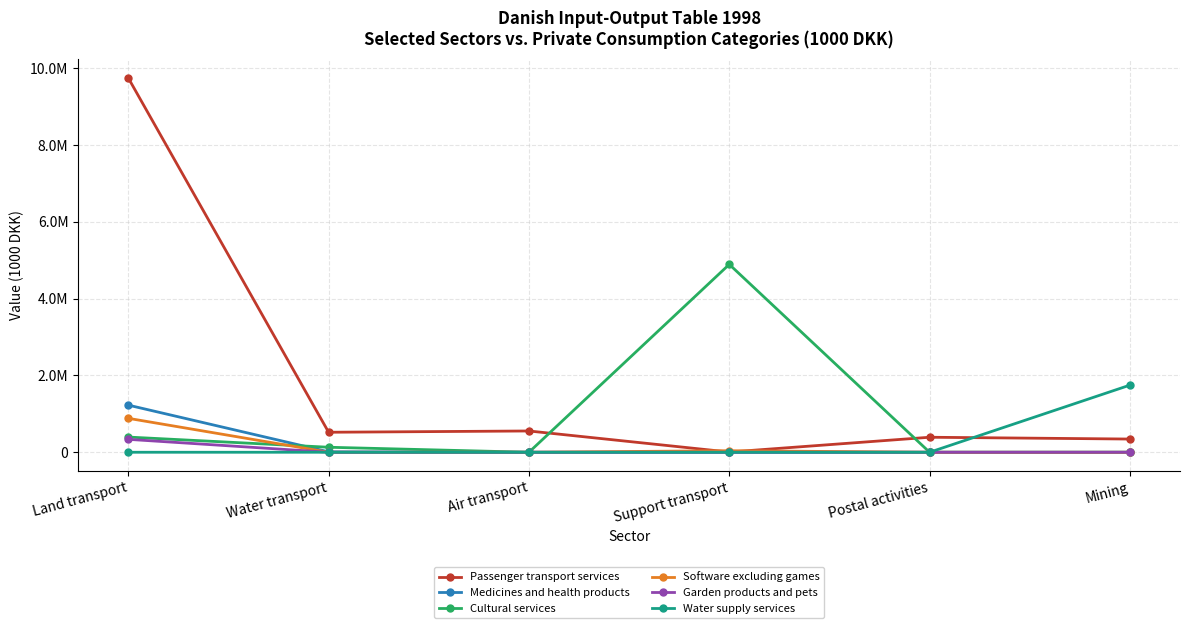

What are all the series names shown in the legend?

Passenger transport services, Medicines and health products, Cultural services, Software excluding games, Garden products and pets, Water supply services